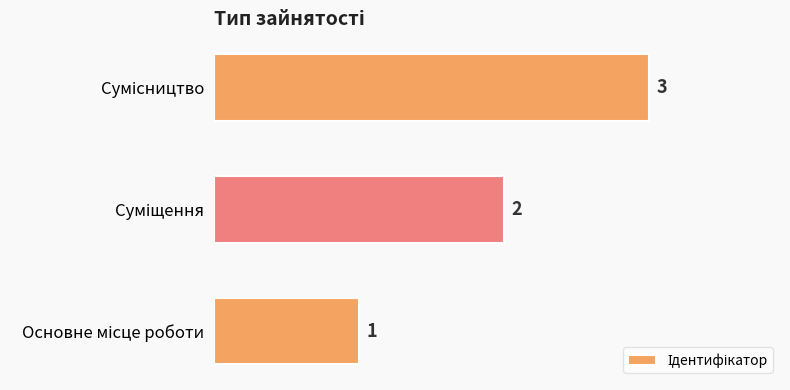

What is the greatest value displayed?

3